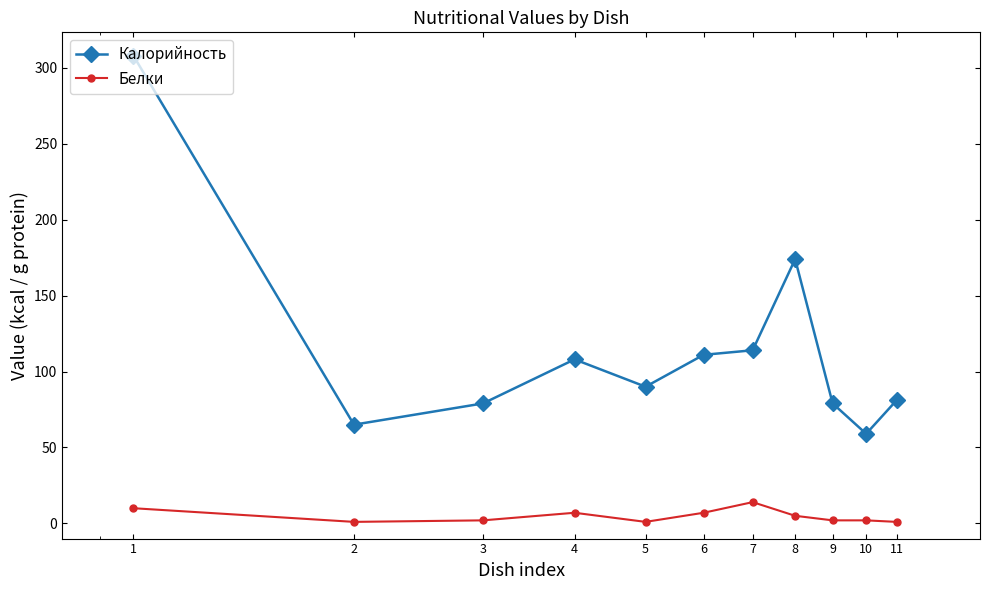

What are all the series names shown in the legend?

Калорийность, Белки